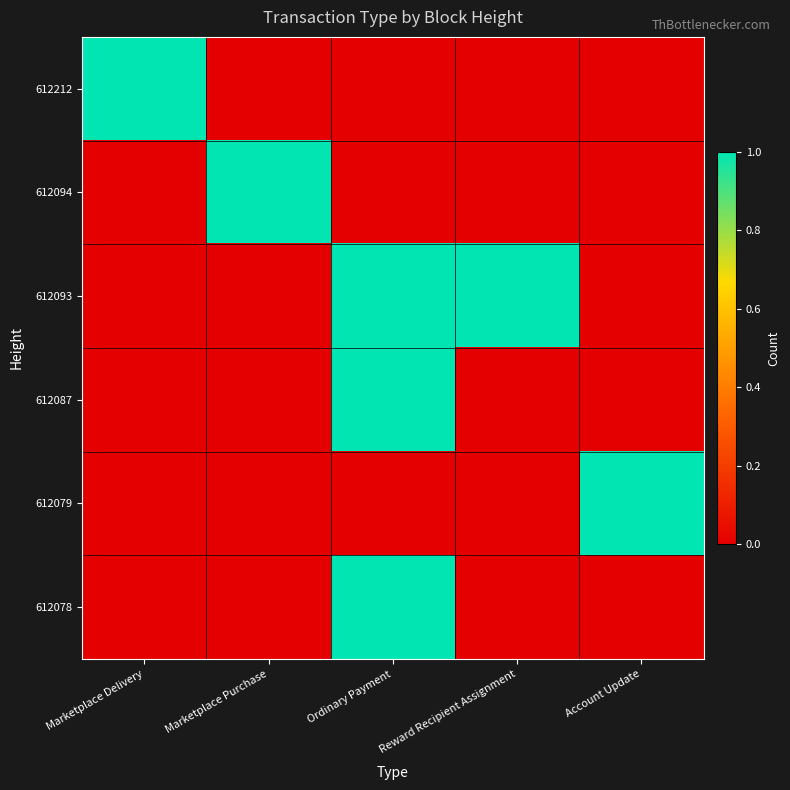

List the series in order of their peak value, lowest first.

612212, 612094, 612093, 612087, 612079, 612078